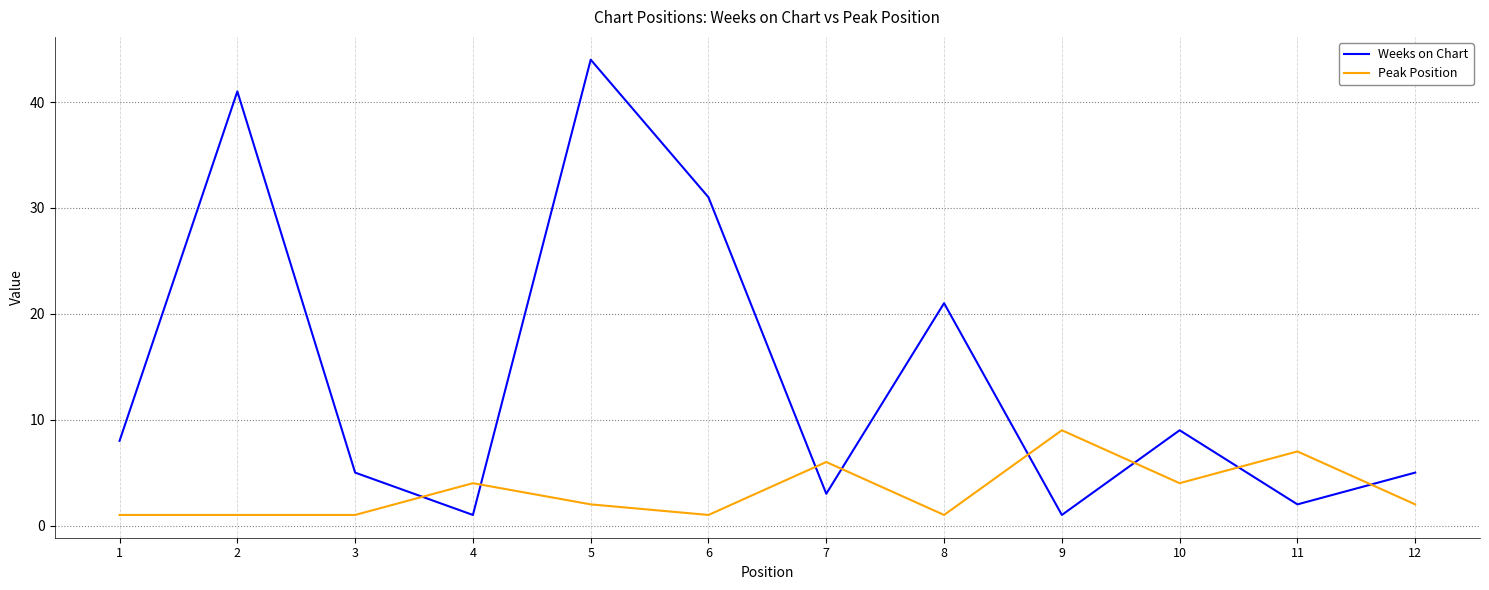

What is the minimum value shown in the chart?

1